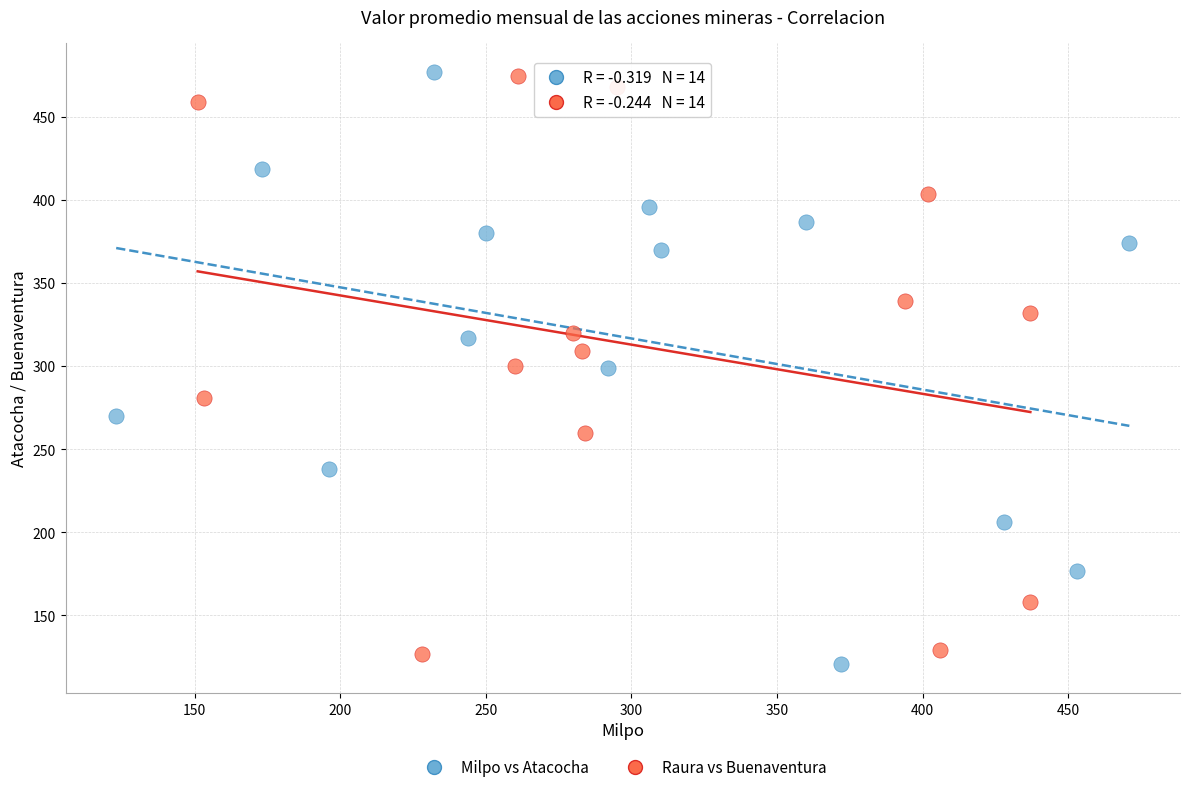

Which series contains the lowest Y value?

Milpo vs Atacocha